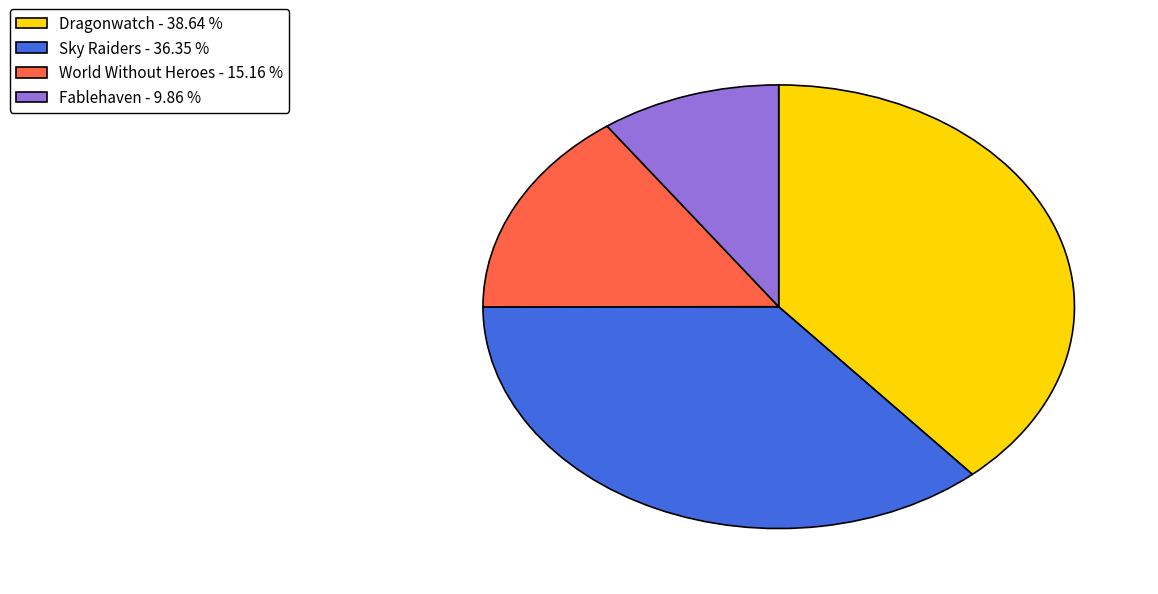

Which has a higher value, Sky Raiders or Fablehaven?

Sky Raiders